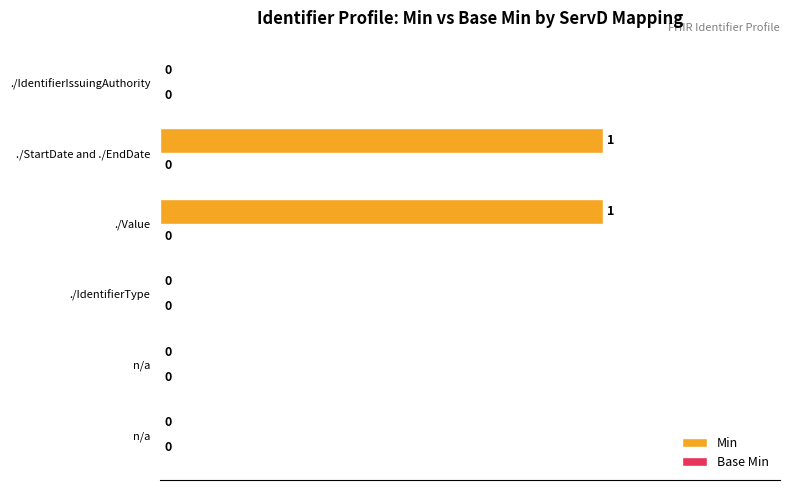

Are the bars horizontal?

Yes